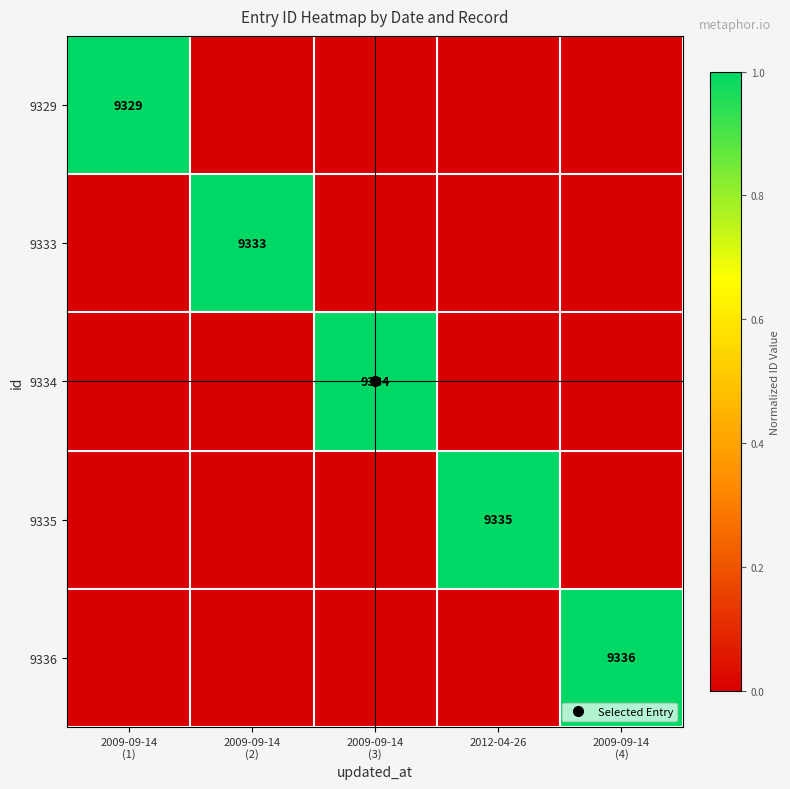

What is the spread (max minus min) of values at 2009-09-14
(4)?

1.0